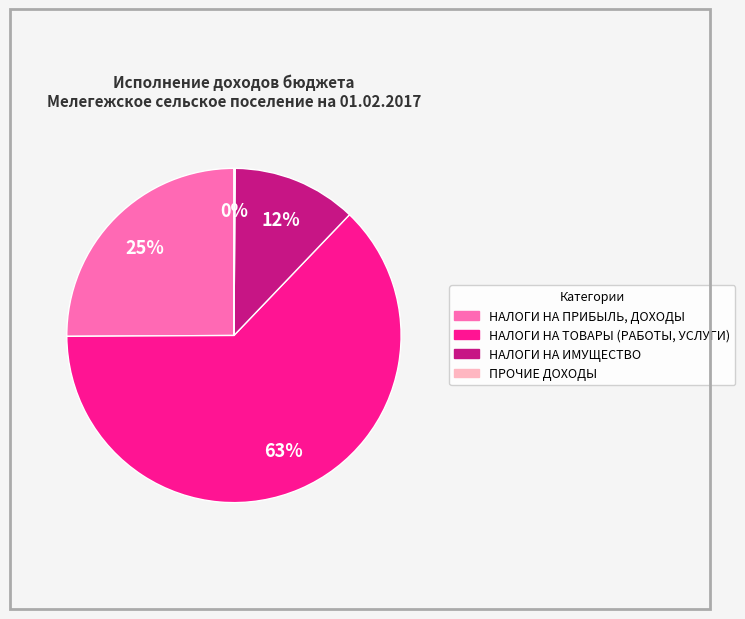

Is it true that НАЛОГИ НА ИМУЩЕСТВО is 12% of the pie?

True